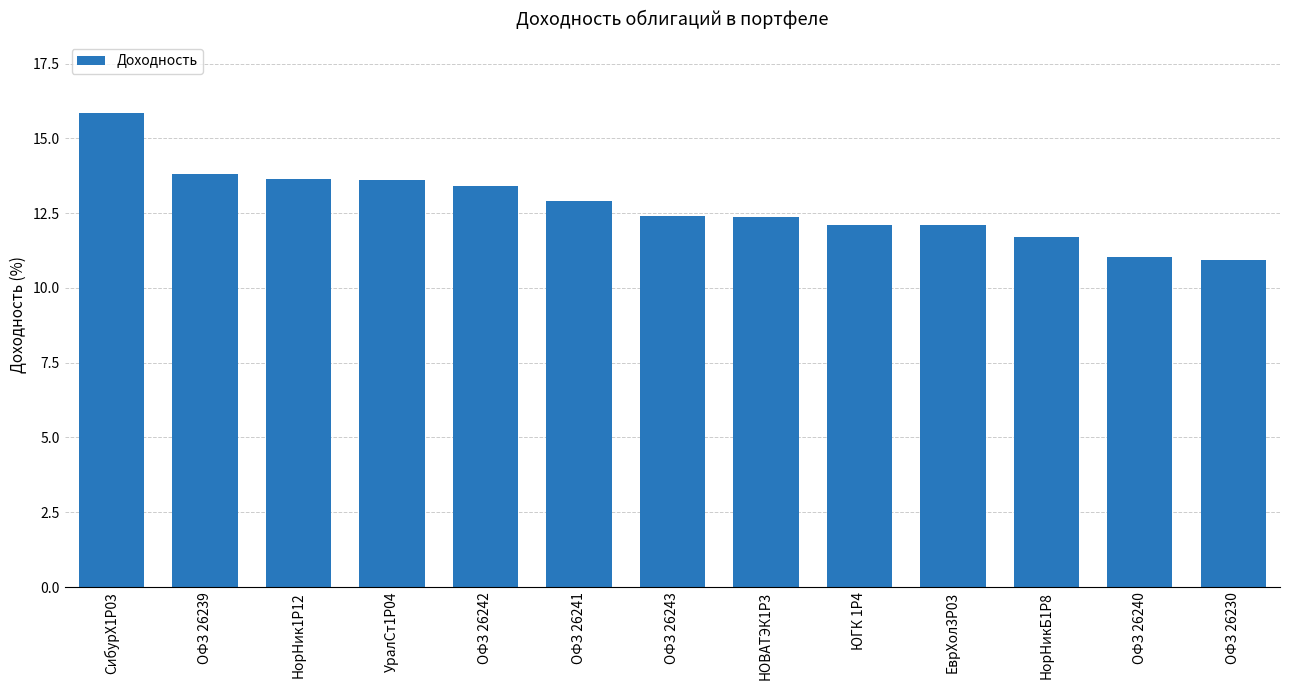

What is the difference between the second highest and second lowest values?

2.8